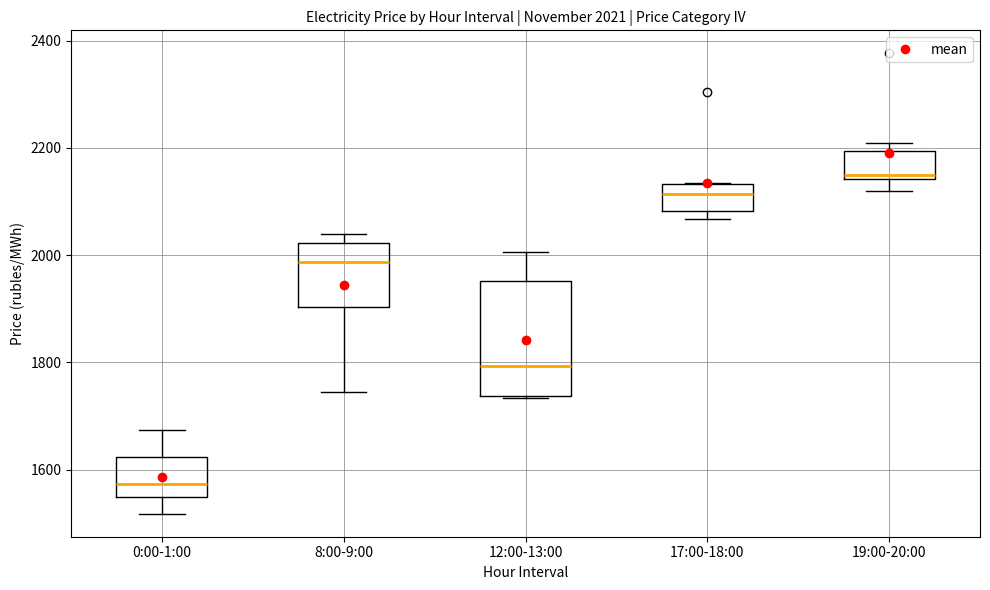

Which box's median line is the lowest?

0:00-1:00